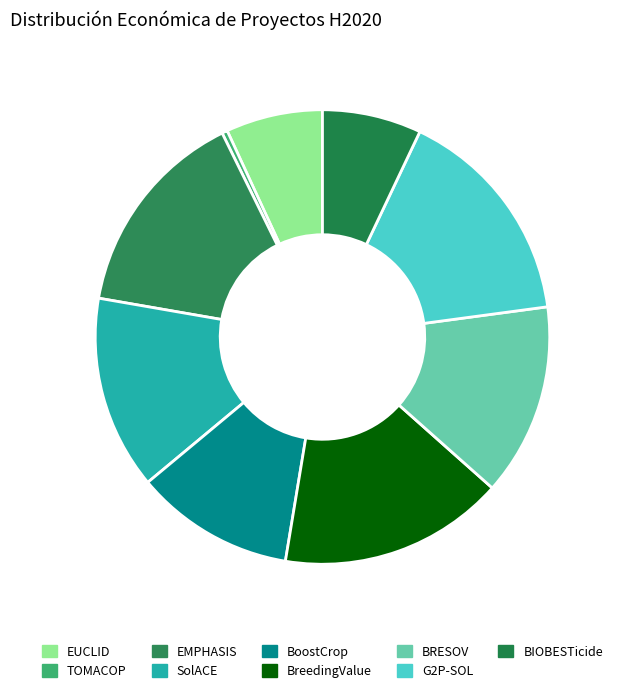

True or false: G2P-SOL accounts for 16% of the total.

True